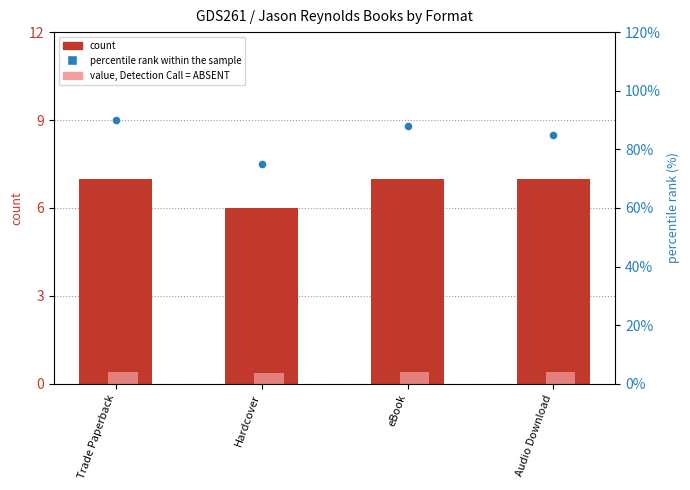

Which series contains the lowest Y value?

value, Detection Call = ABSENT